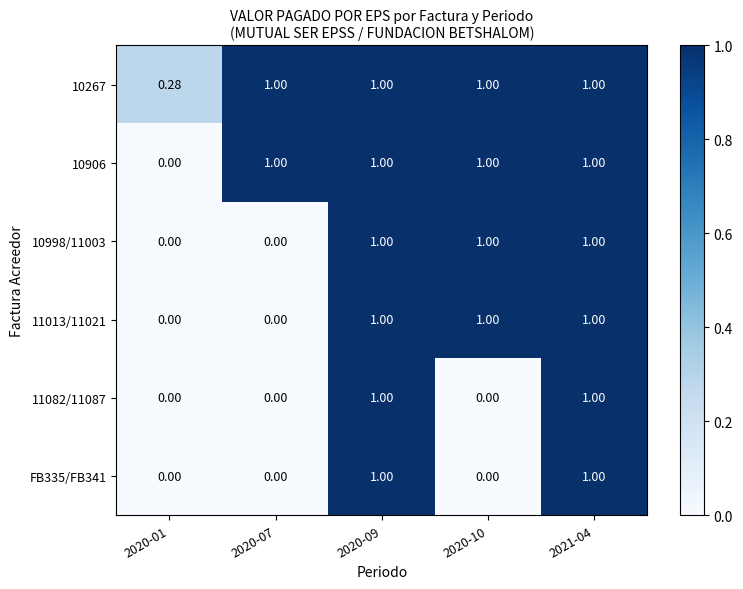

Is the value of 11082/11087 at 2020-07 greater than the value of 10998/11003 at 2021-04?

No